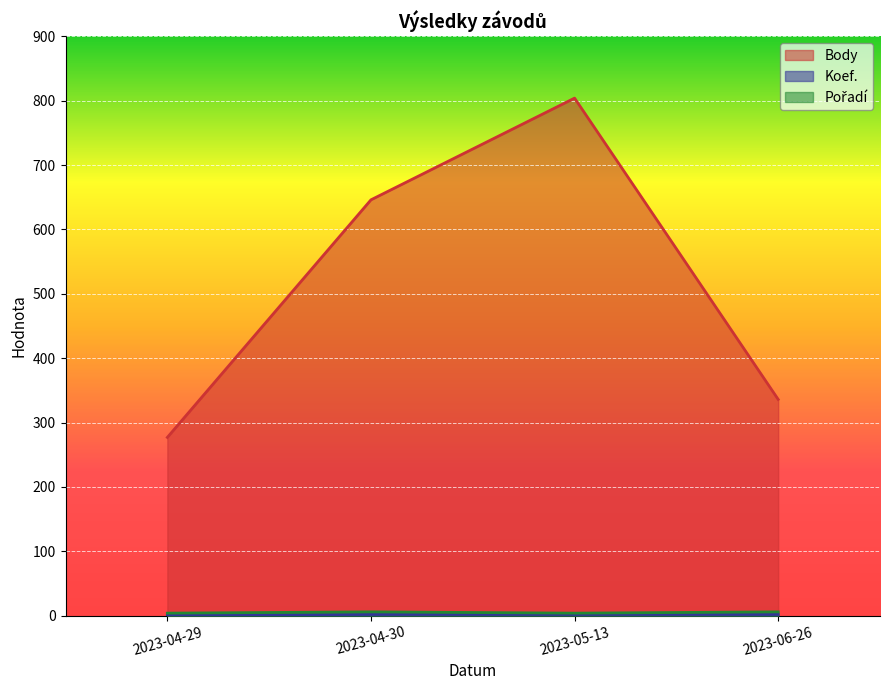

At 2023-04-29, list the series in order from smallest to largest.

Koef., Pořadí, Body